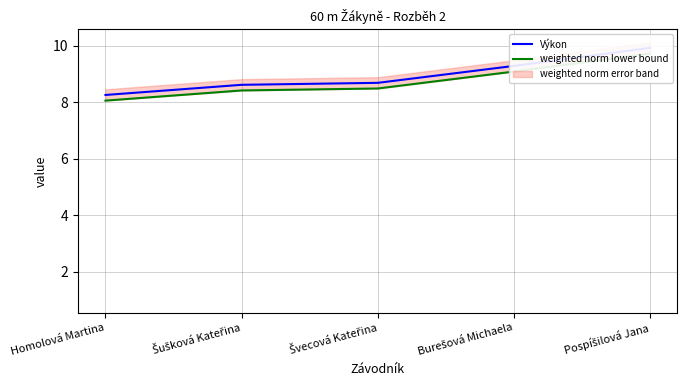

Which series has the largest range (max minus min)?

Výkon